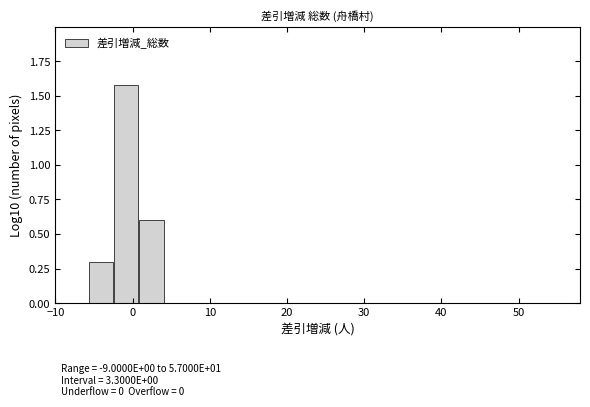

Around what value on the x-axis is the tallest bar? Give the approximate position of its centre, as read against the axis.

-1